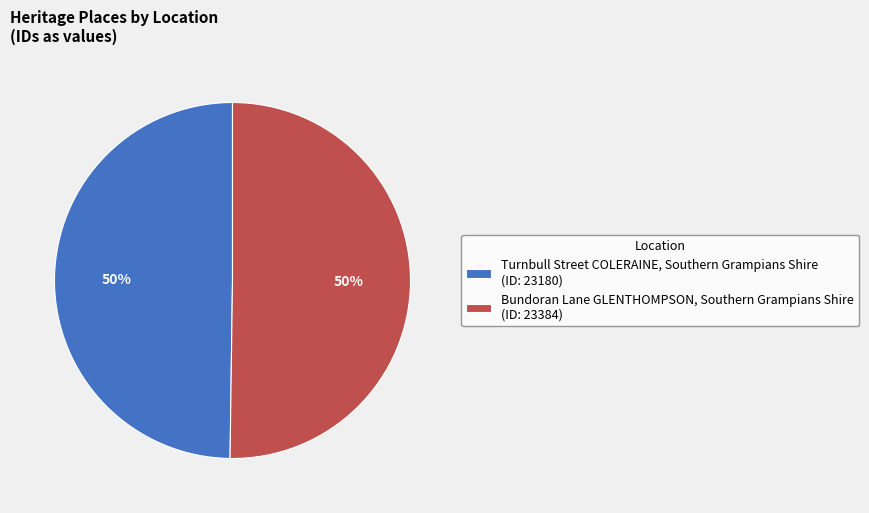

To the nearest percent, what portion does Turnbull Street COLERAINE, Southern Grampians Shire (ID: 23180) represent?

50%